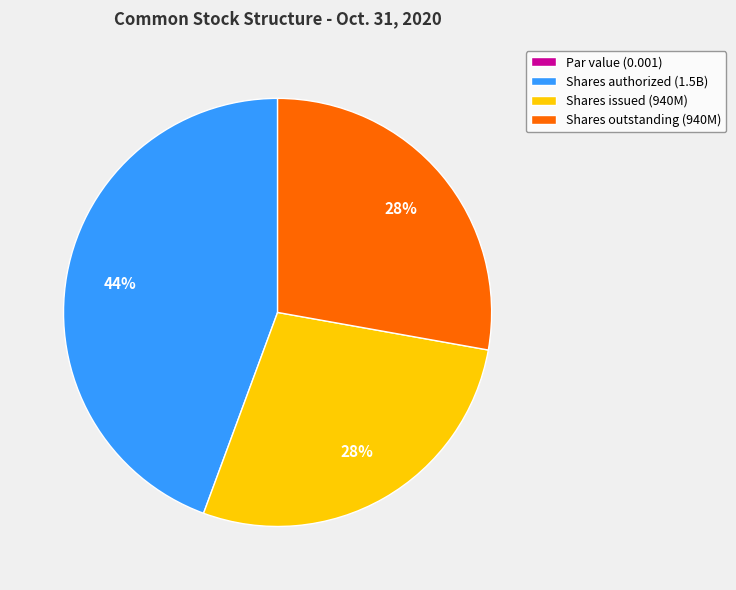

Is there a majority slice in this chart?

No